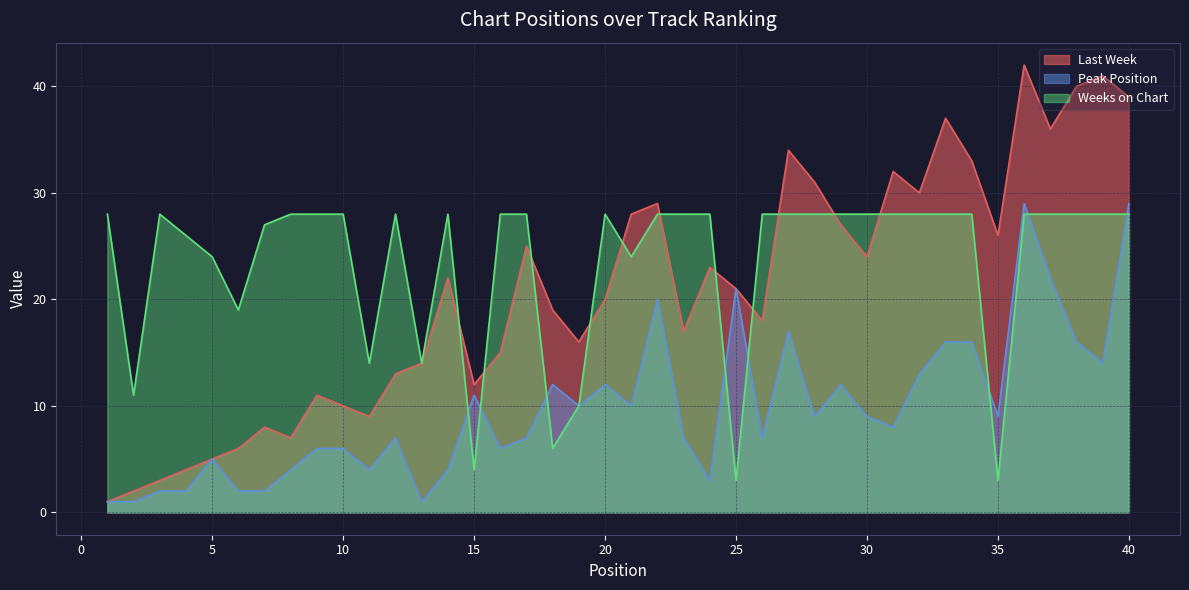

How many lines are shown in the chart?

3